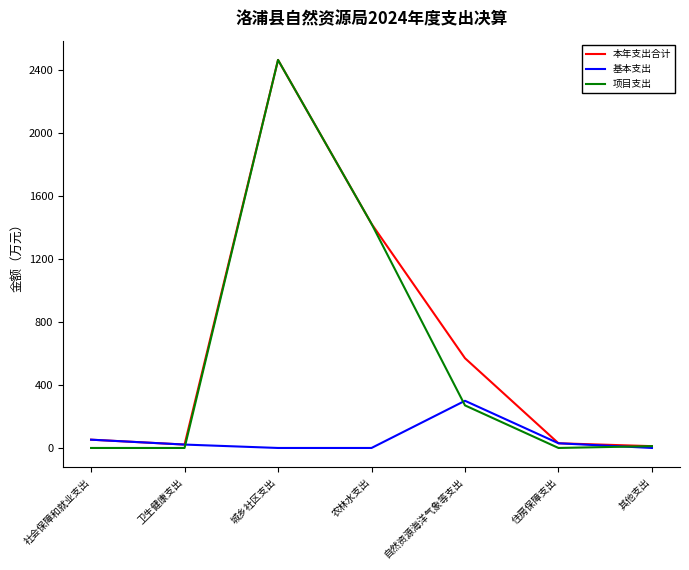

What is the total value across all series at 城乡社区支出?

4928.2